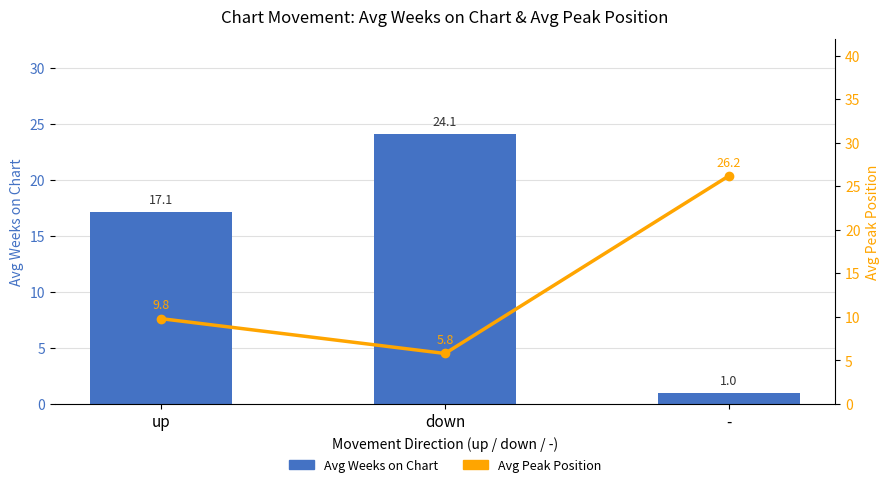

Between up and down, which series saw the biggest shift?

Avg Weeks on Chart